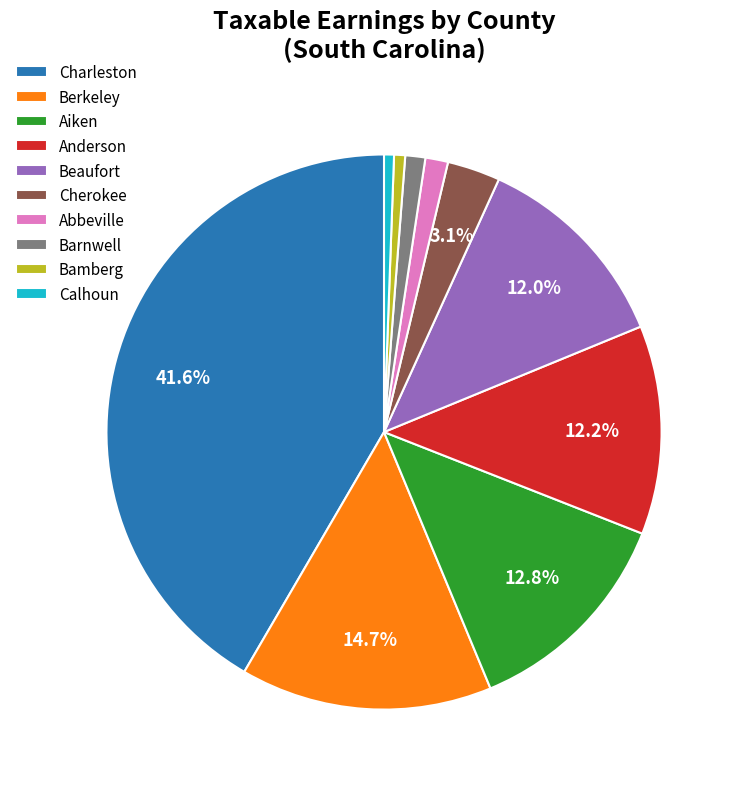

To the nearest percent, what is the average slice percentage?

10%